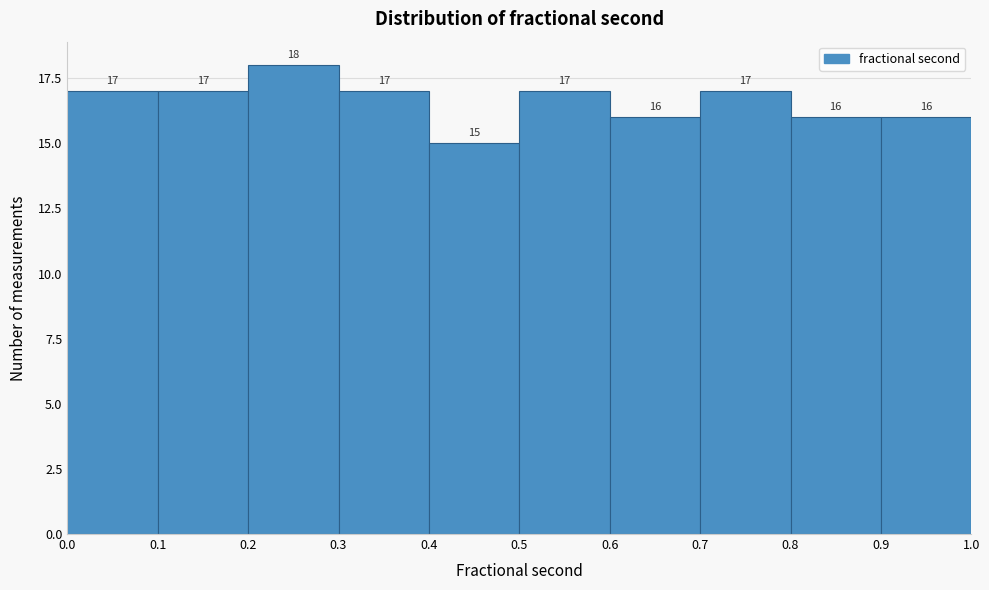

What is the height of the bar covering 0.3 to 0.4 on the x-axis?

17